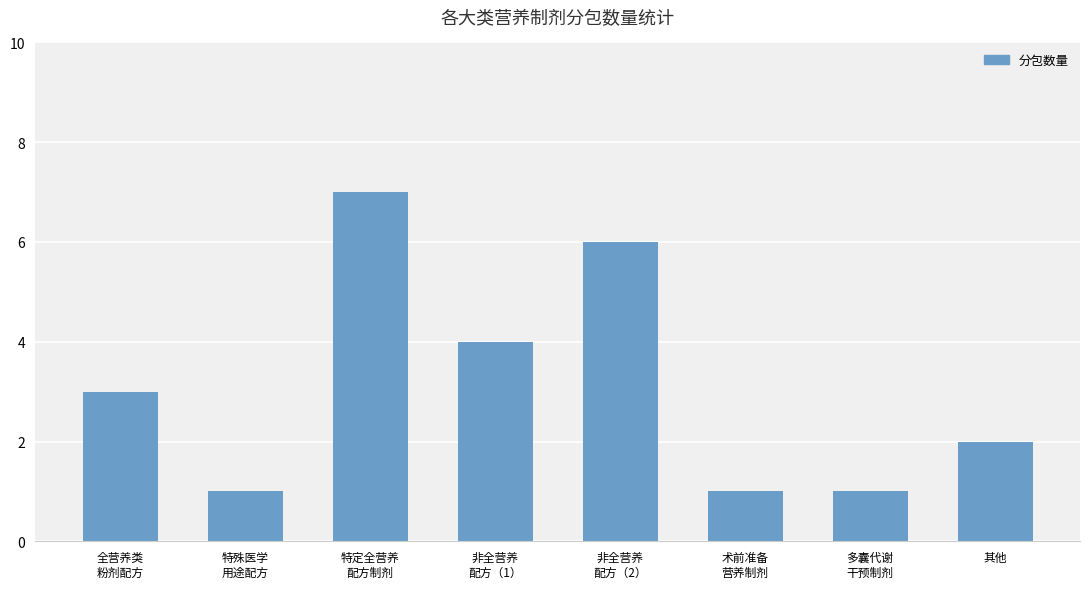

At which category does the chart reach its peak across all series?

特定全营养
配方制剂